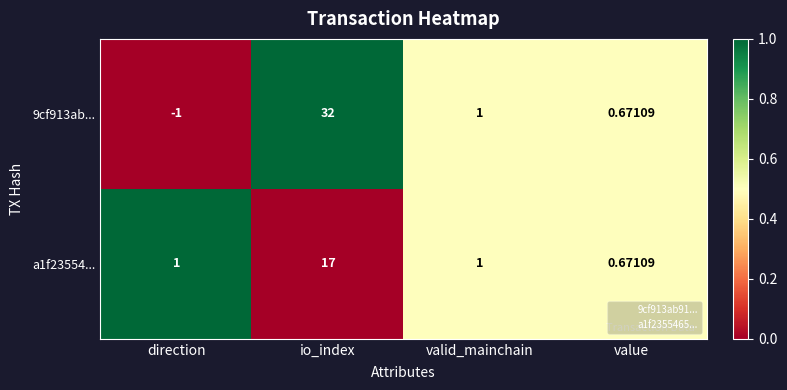

At which label does 9cf913ab... reach its minimum?

direction